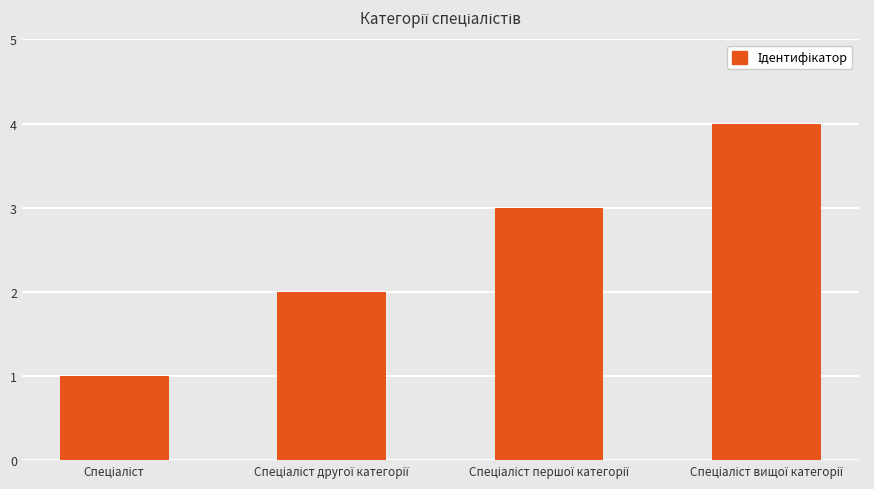

Are the bars grouped side by side (vs. stacked)?

No